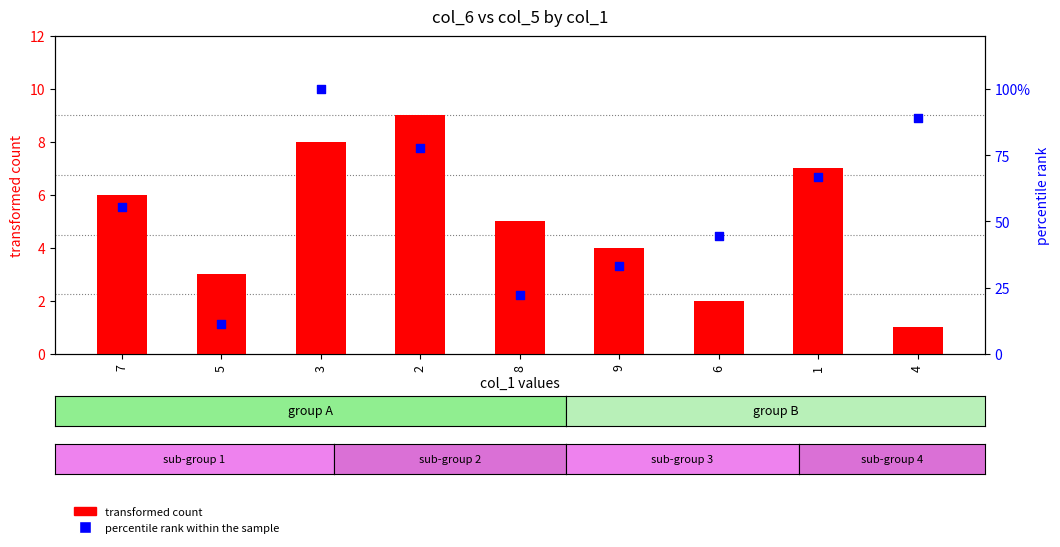

What are all the series names shown in the legend?

transformed count, percentile rank within the sample